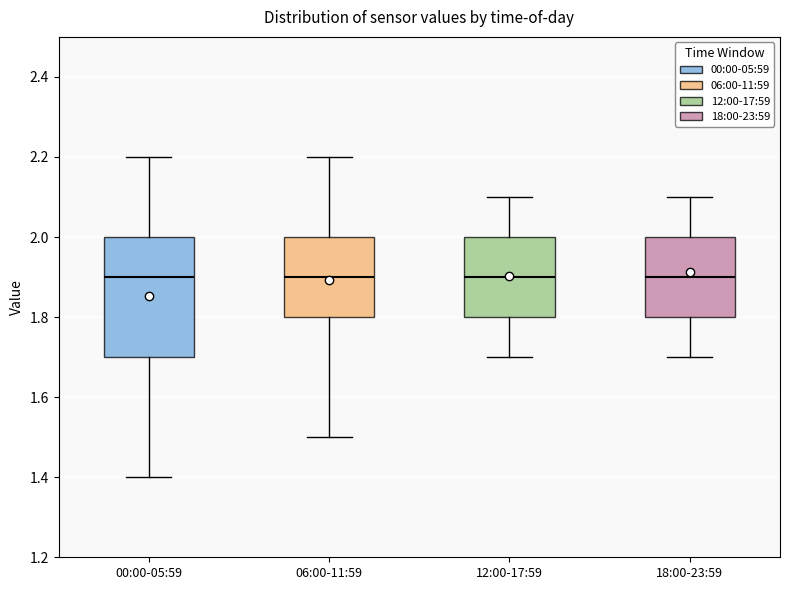

Comparing the boxes themselves (not the whiskers), which one is the tallest?

00:00-05:59